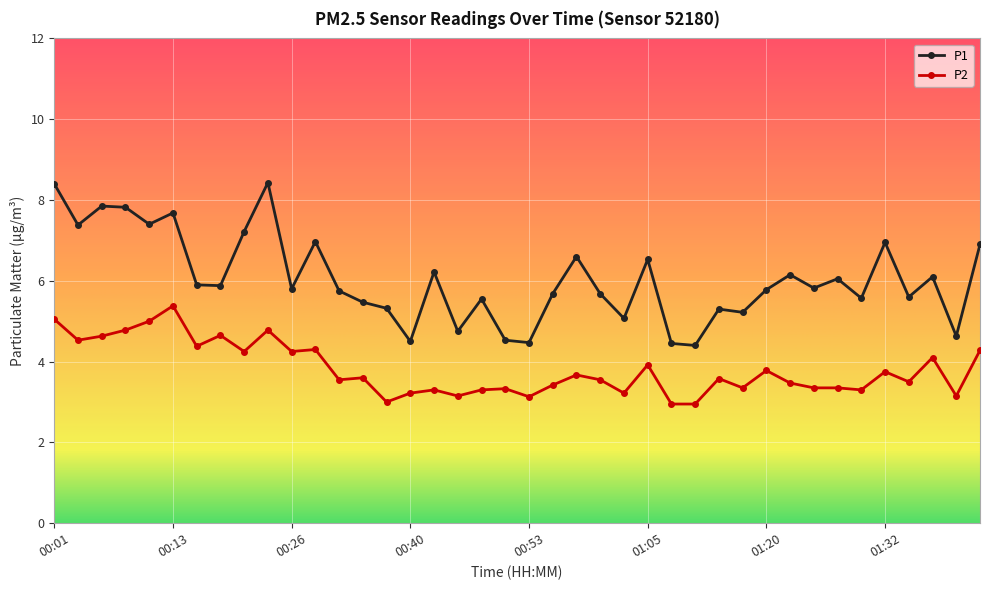

What is the greatest value displayed?

8.4